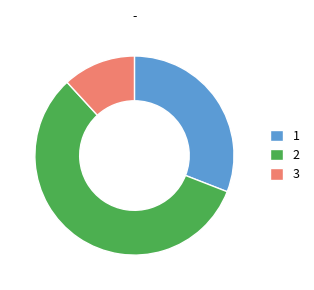

Is there any slice that represents more than half of the pie?

Yes